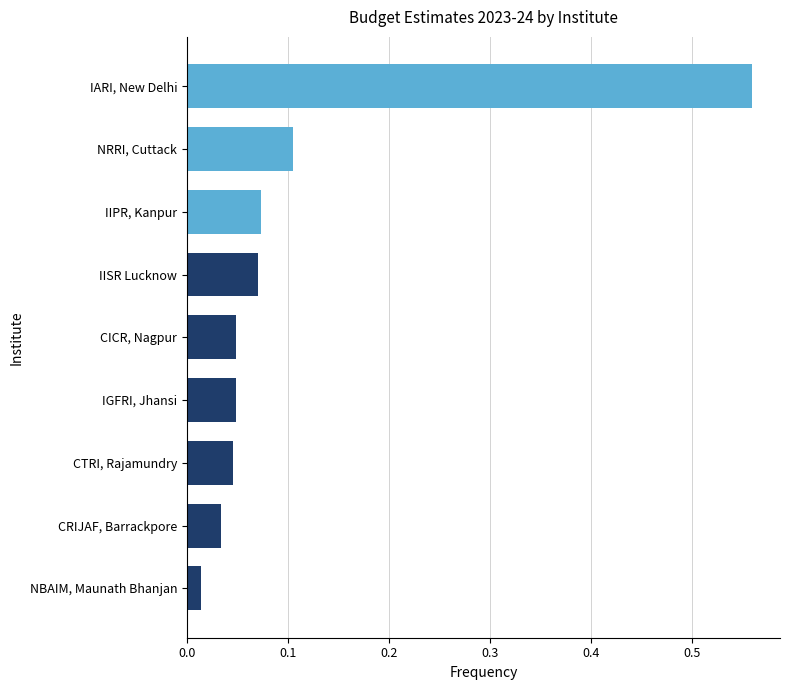

Are the bars grouped side by side (vs. stacked)?

No